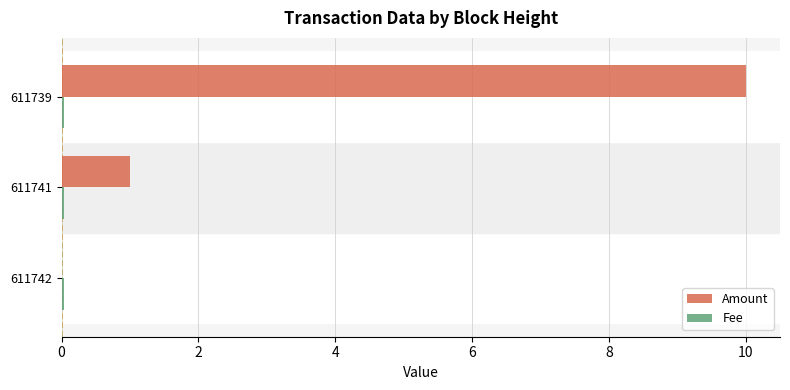

At which category is the sum across all series the highest?

611739